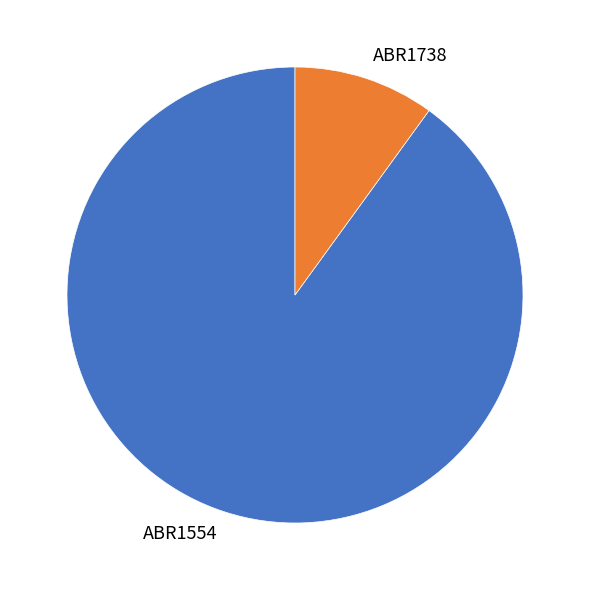

Count the number of slices in the pie.

2